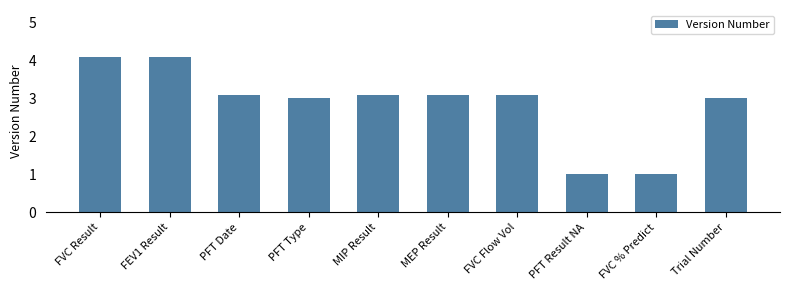

Reading right to left, transcribe all the data shown in this chart.

Trial Number=3.0	FVC % Predict=1.0	PFT Result NA=1.0	FVC Flow Vol=3.1	MEP Result=3.1	MIP Result=3.1	PFT Type=3.0	PFT Date=3.1	FEV1 Result=4.1	FVC Result=4.1